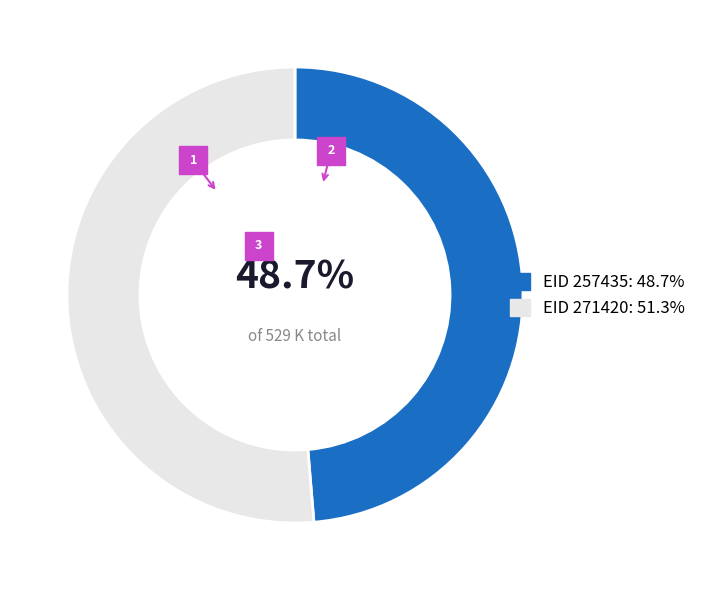

Which slice is the smallest?

257435